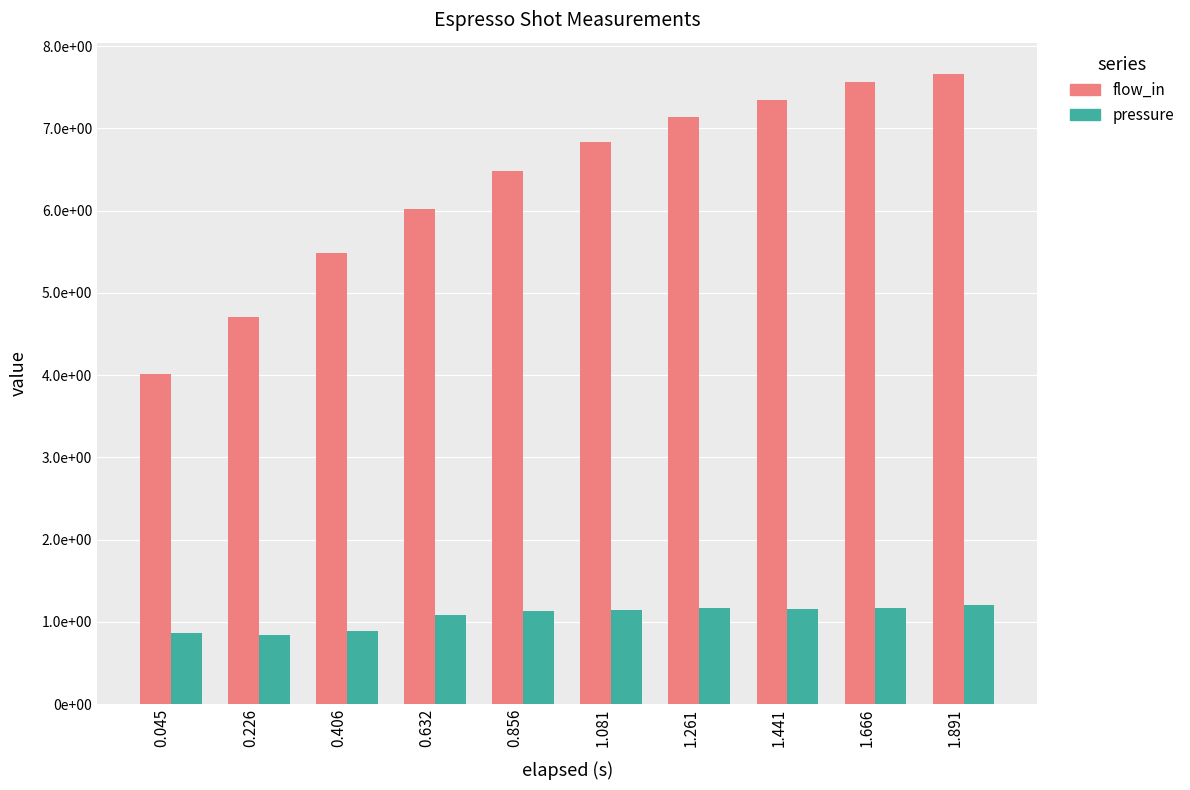

List the series in order of their overall mean, highest first.

flow_in, pressure